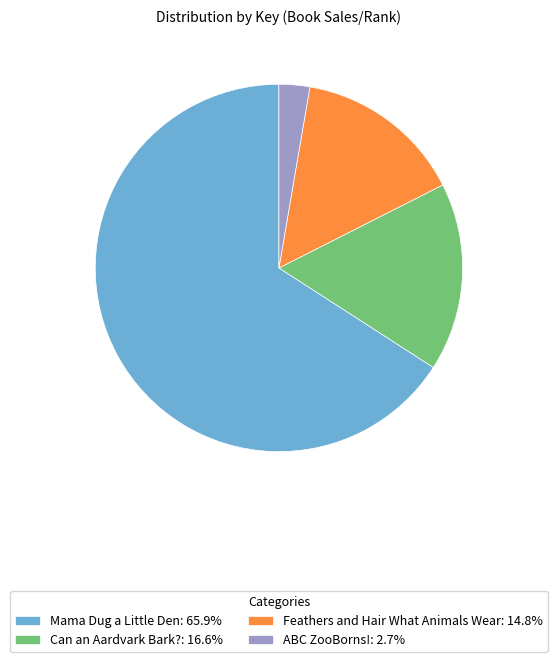

Approximately how many times larger is the value at Feathers and Hair What Animals Wear compared to ABC ZooBorns!?

5.5